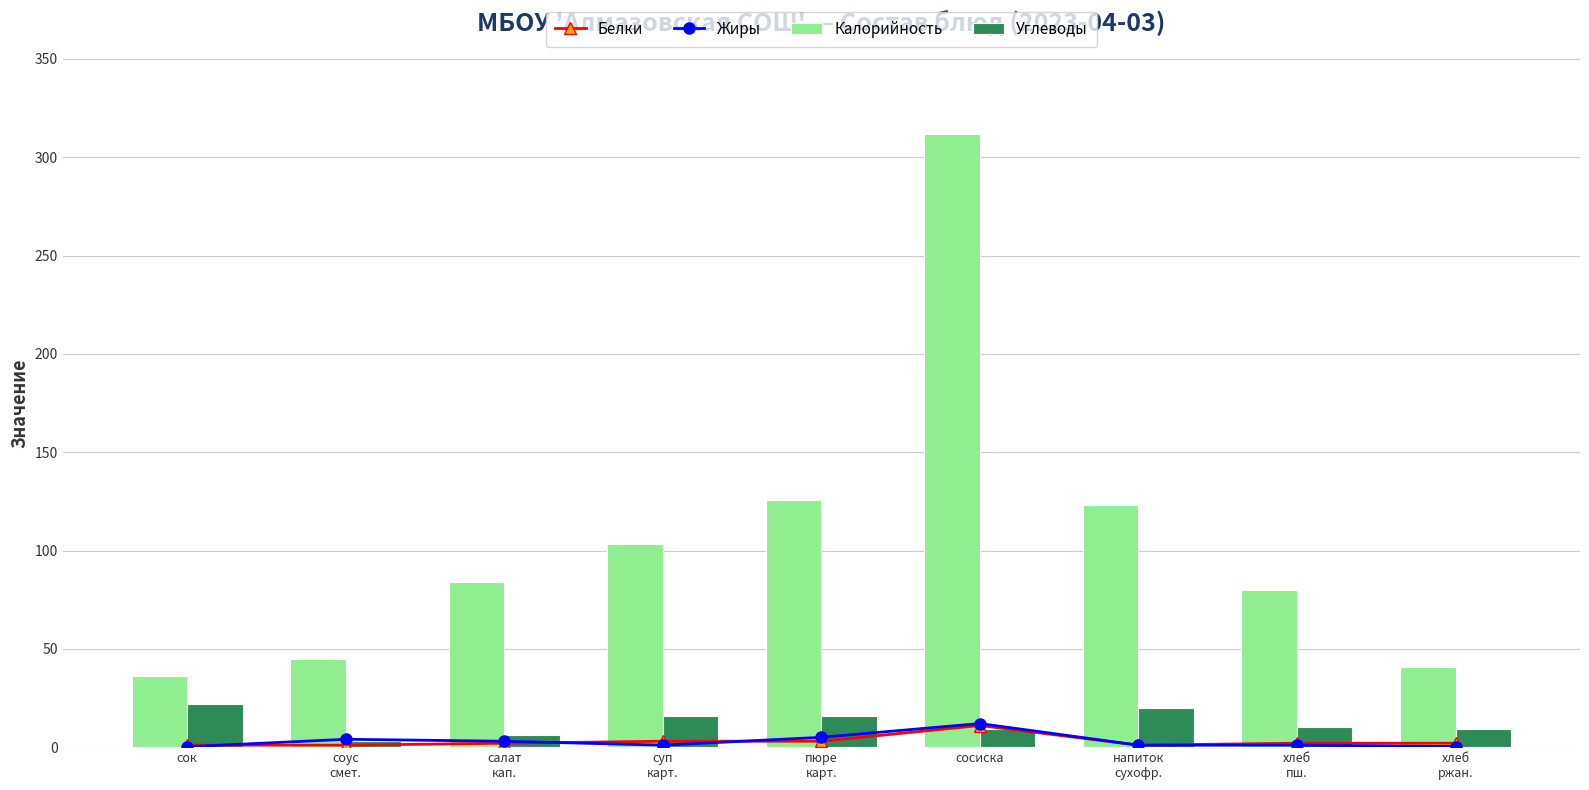

What is the label of the 5th bar from the right?

пюре
карт.